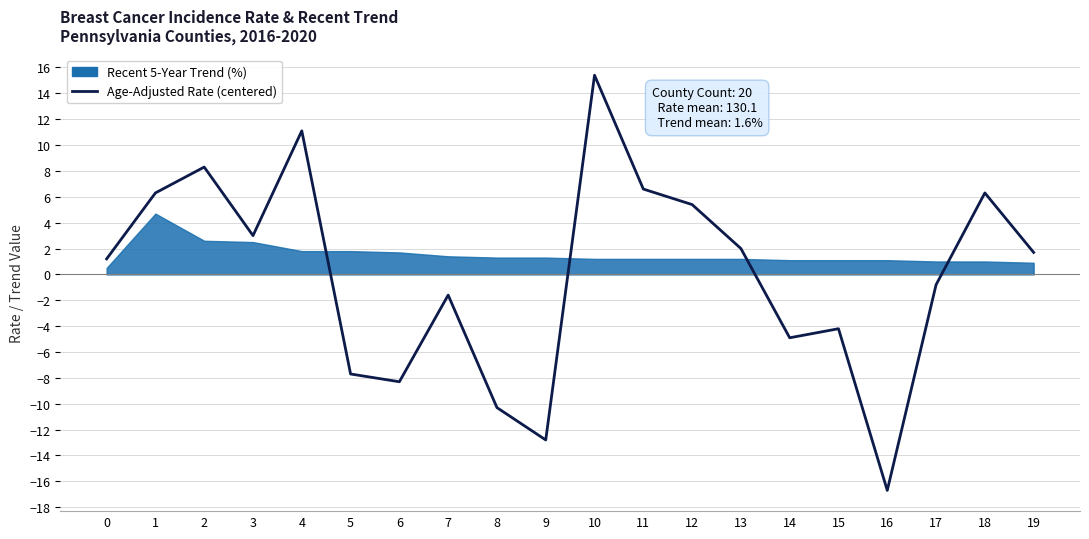

What value does the data have at 18?

6.3